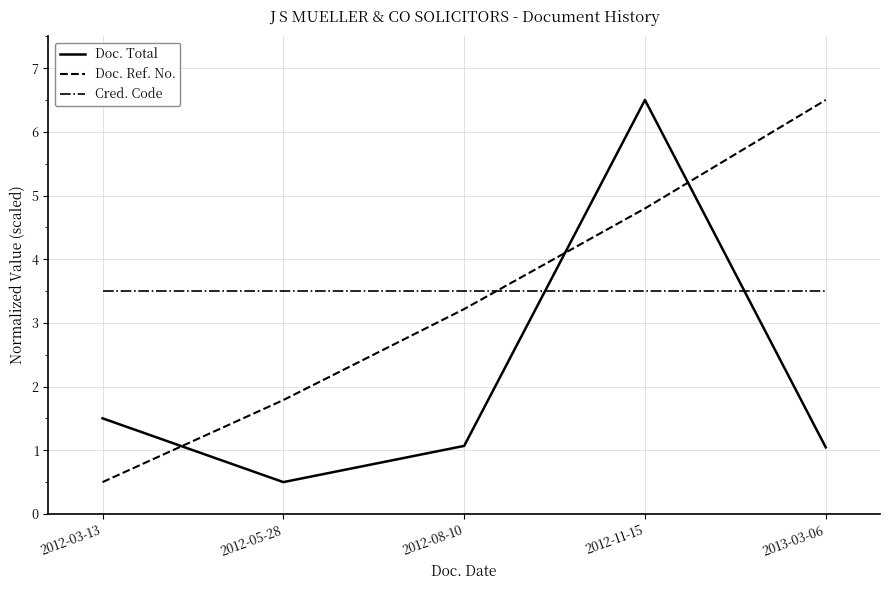

What is the approximate value of Cred. Code at 2012-03-13?

3.5